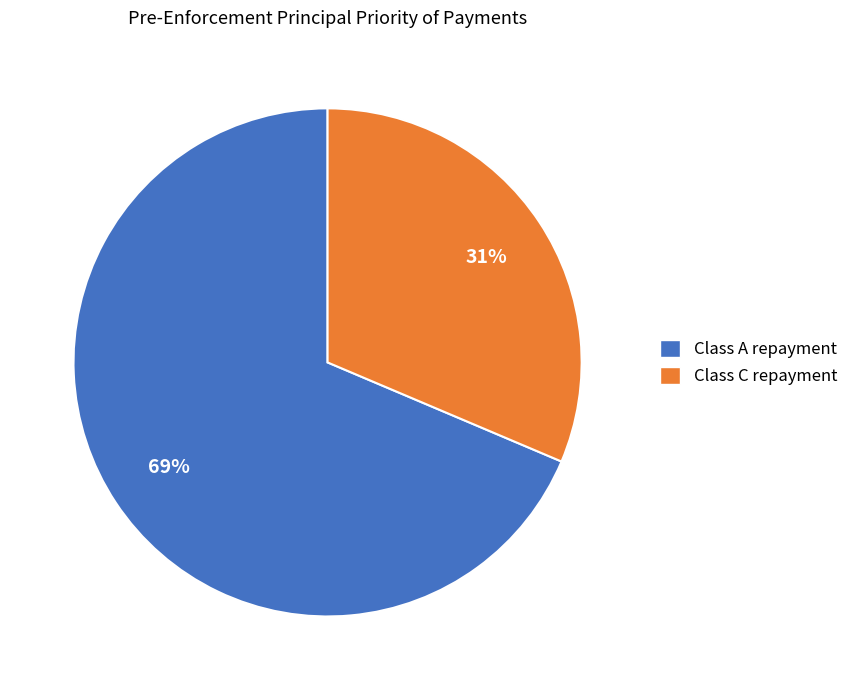

To the nearest percent, what percentage of the pie is Class C repayment?

31%